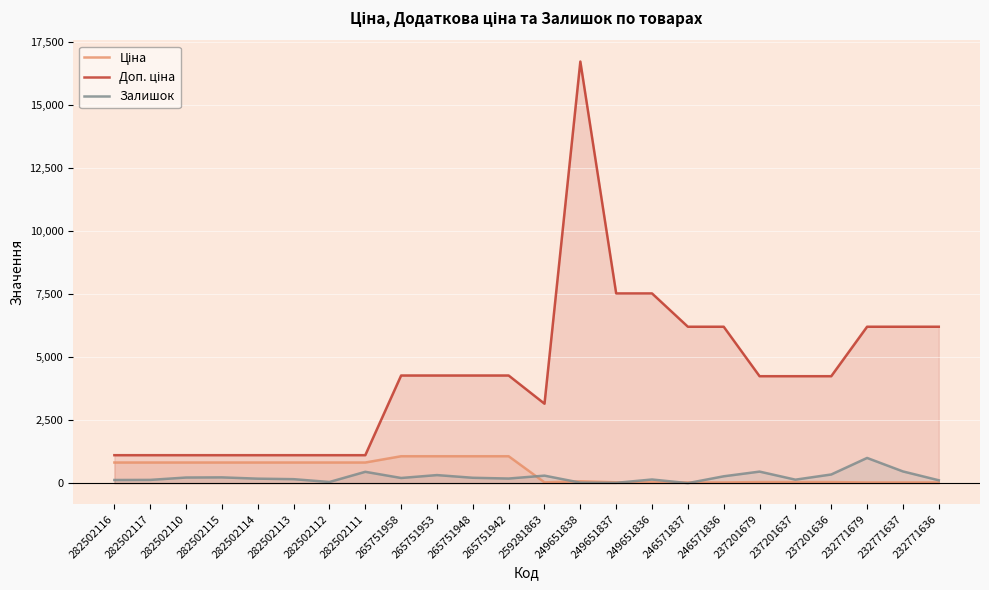

Where does the Залишок series first go above 205?

282502110